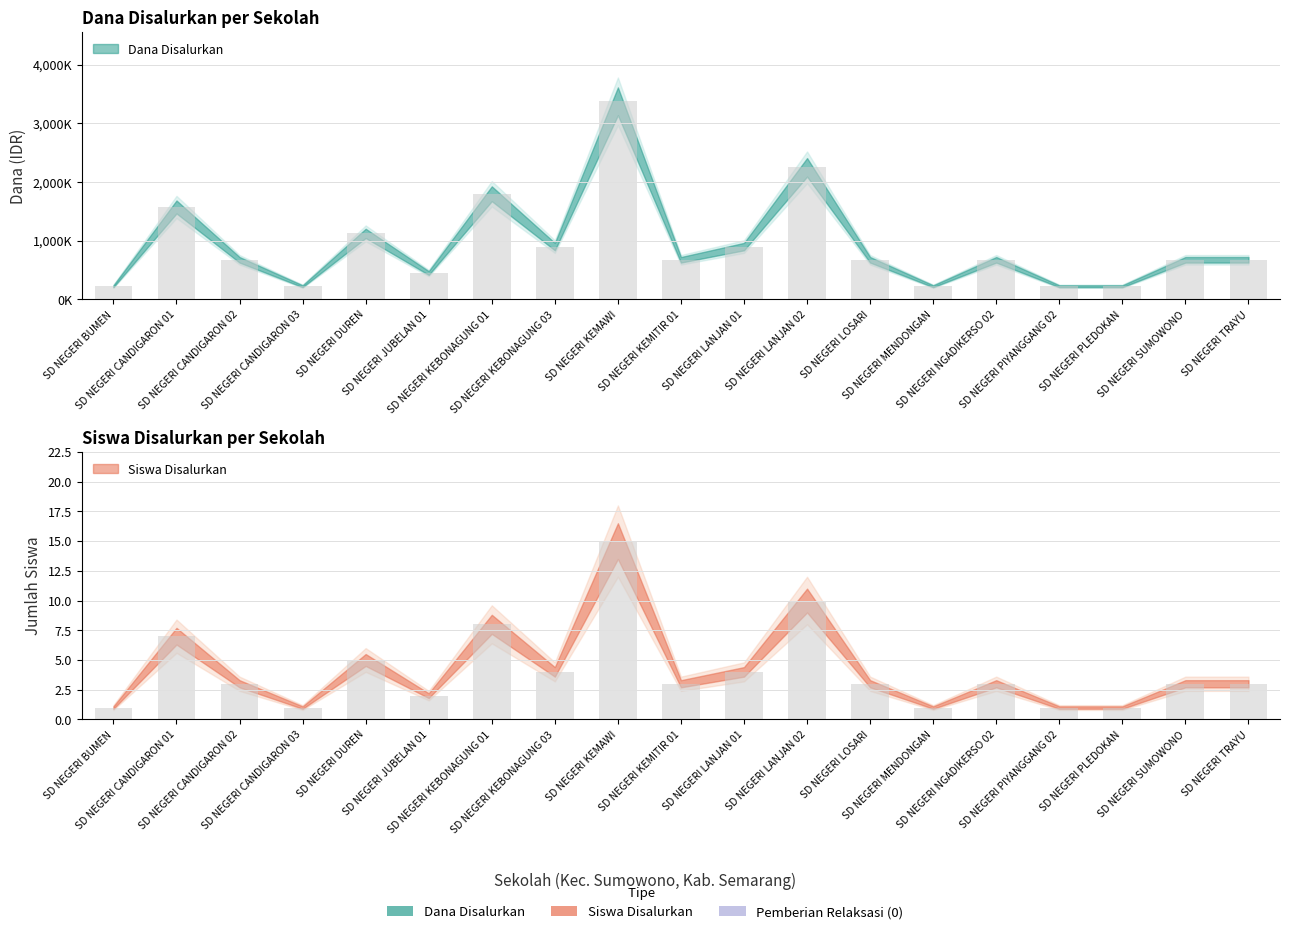

How many data points does each series have?

19